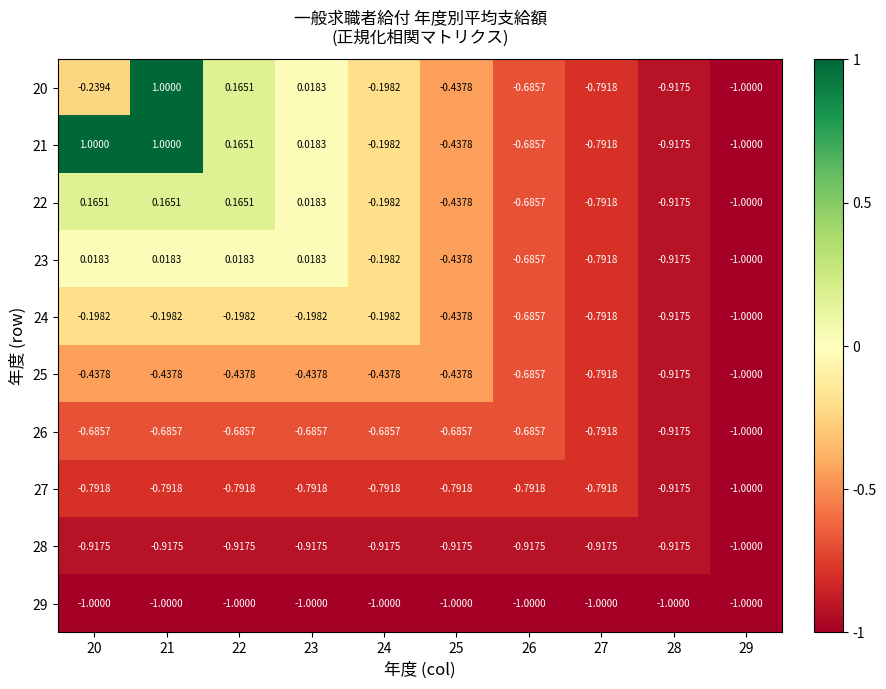

What is the smallest value displayed?

-1.0